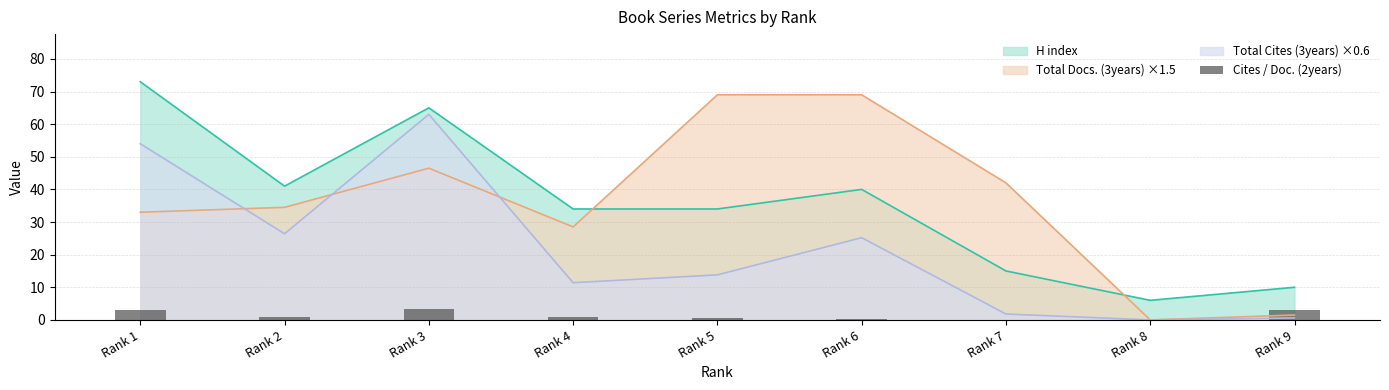

What is the value of the 2nd bar from the left?

1.0